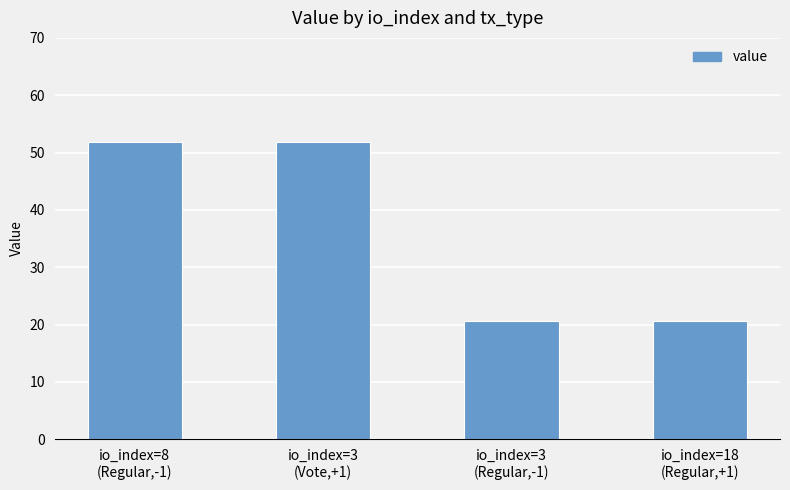

The value at io_index=3
(Vote,+1) is 33.7. True or false?

False